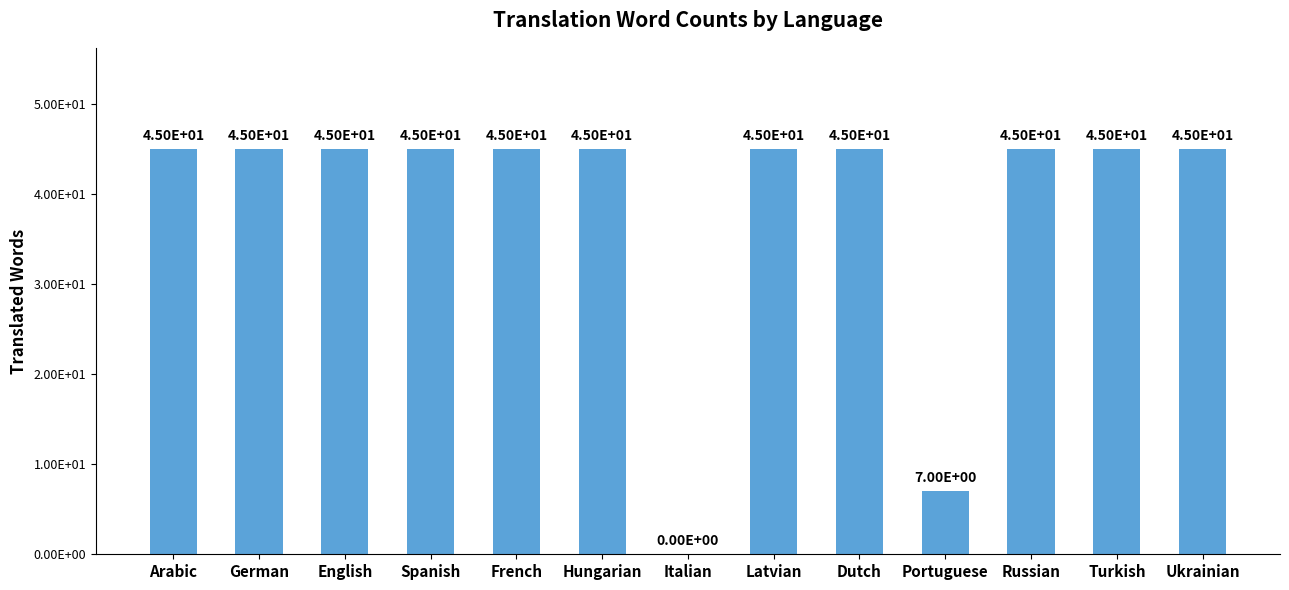

List the labels in order of value, largest first.

Arabic, German, English, Spanish, French, Hungarian, Latvian, Dutch, Russian, Turkish, Ukrainian, Portuguese, Italian